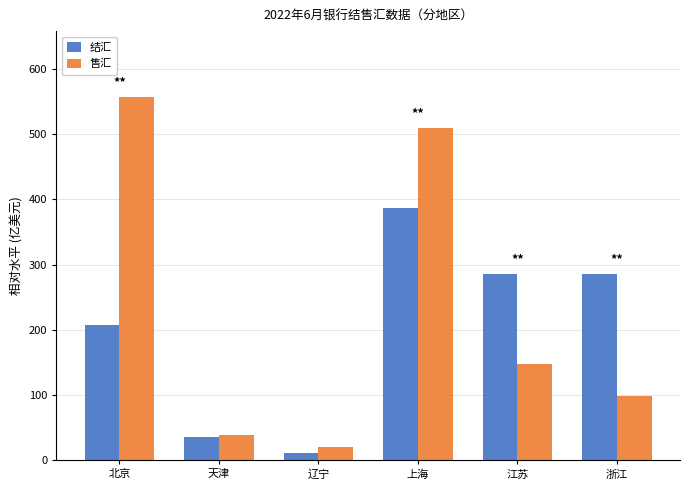

List the labels in order of 售汇 value, smallest first.

辽宁, 天津, 浙江, 江苏, 上海, 北京